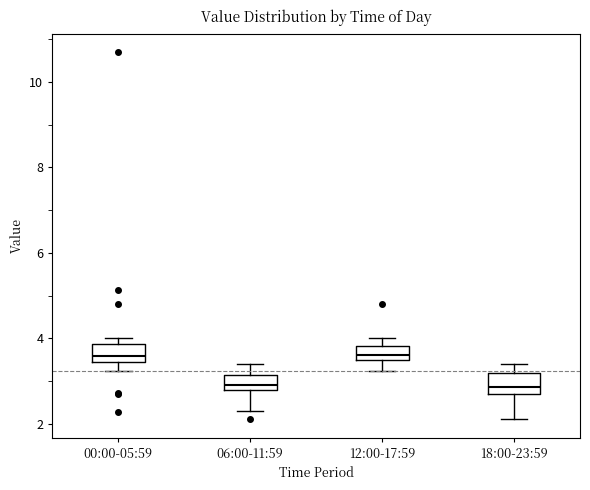

Where is the upper edge of the box for 00:00-05:59 on the y-axis? The values are not printed on the chart, so give them approximately, as read against the axis.

3.8